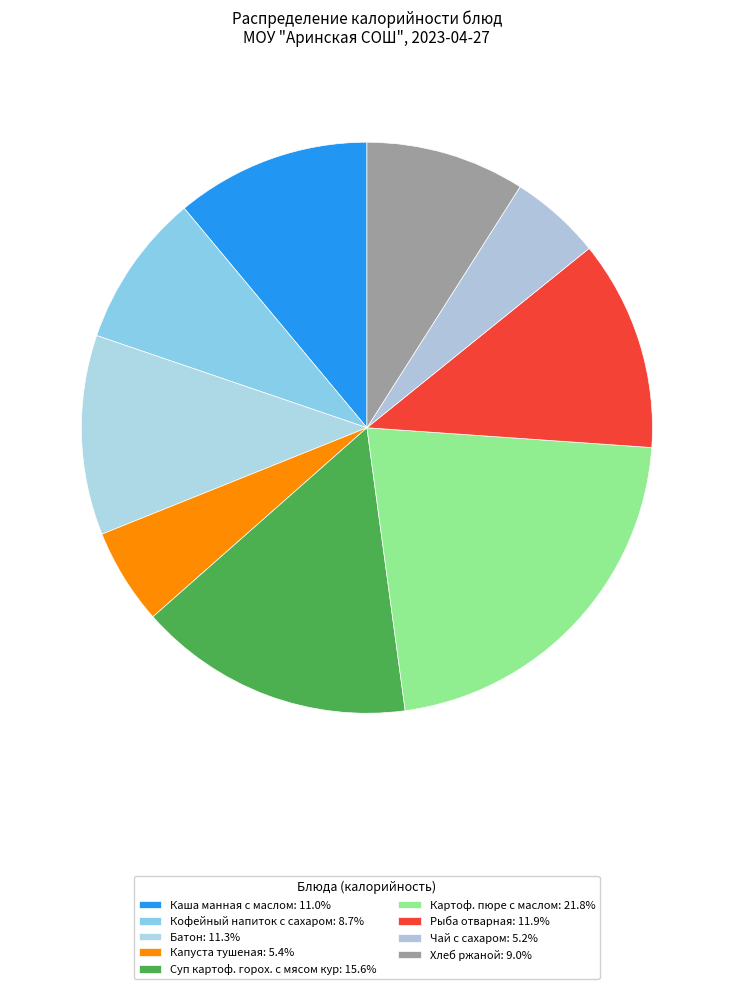

True or false: Рыба отварная accounts for 12% of the total.

True